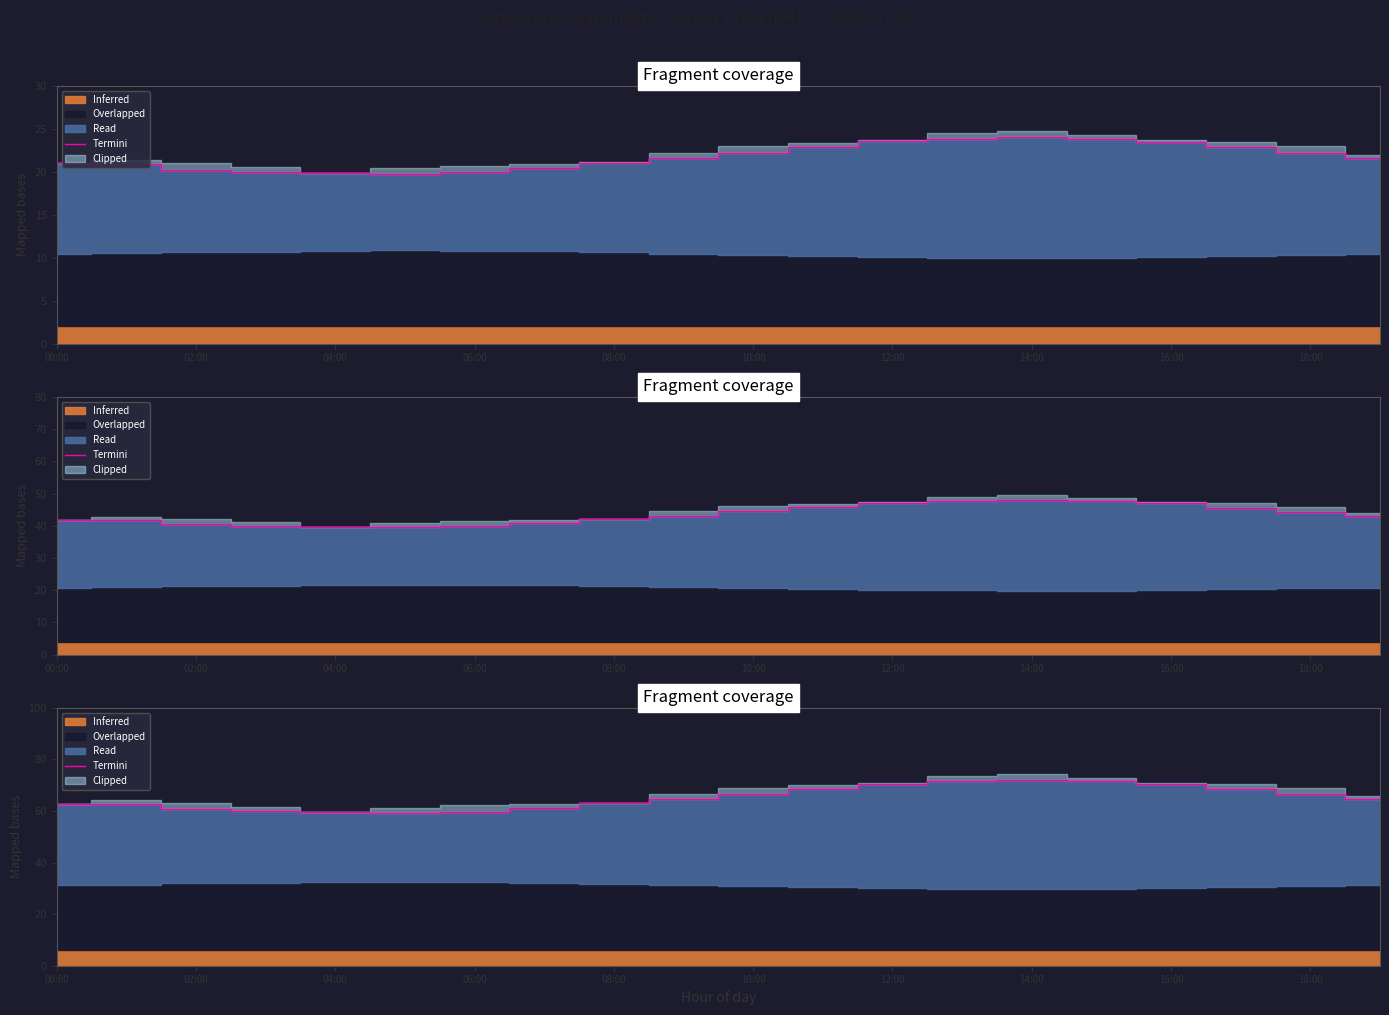

Between 00:00 and 16:00, which is larger?

16:00